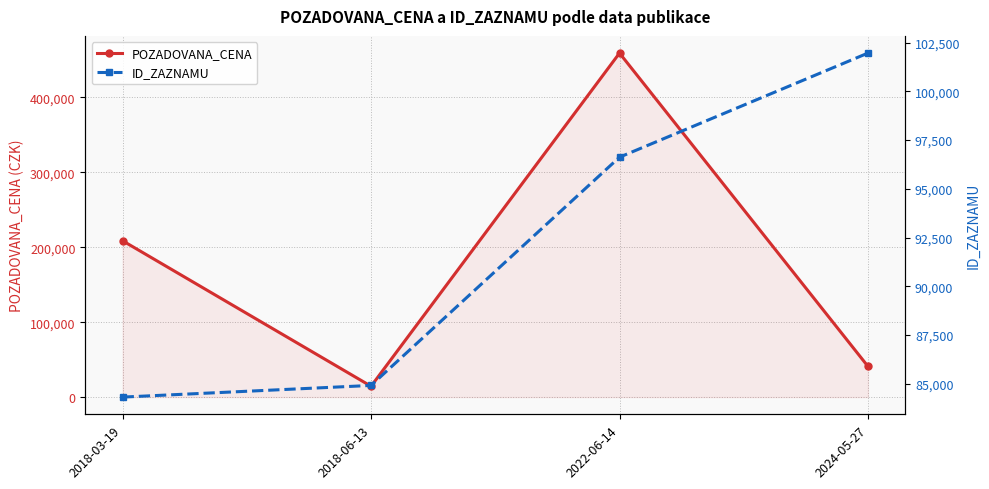

How many intersections are there between ID_ZAZNAMU and POZADOVANA_CENA?

3